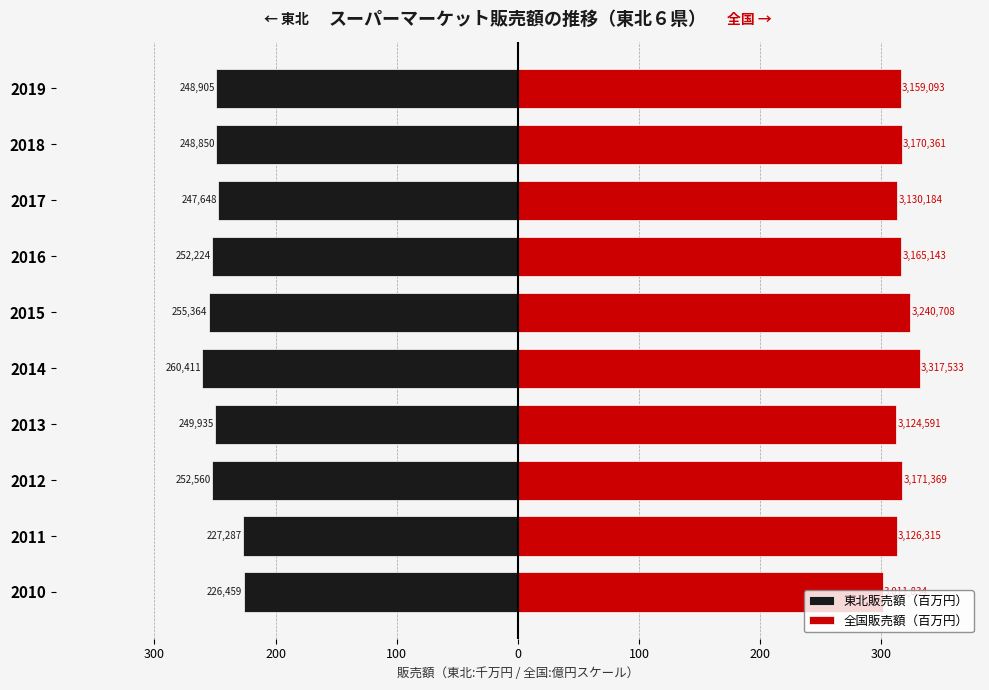

Which has a higher value, 300 or 100?

300